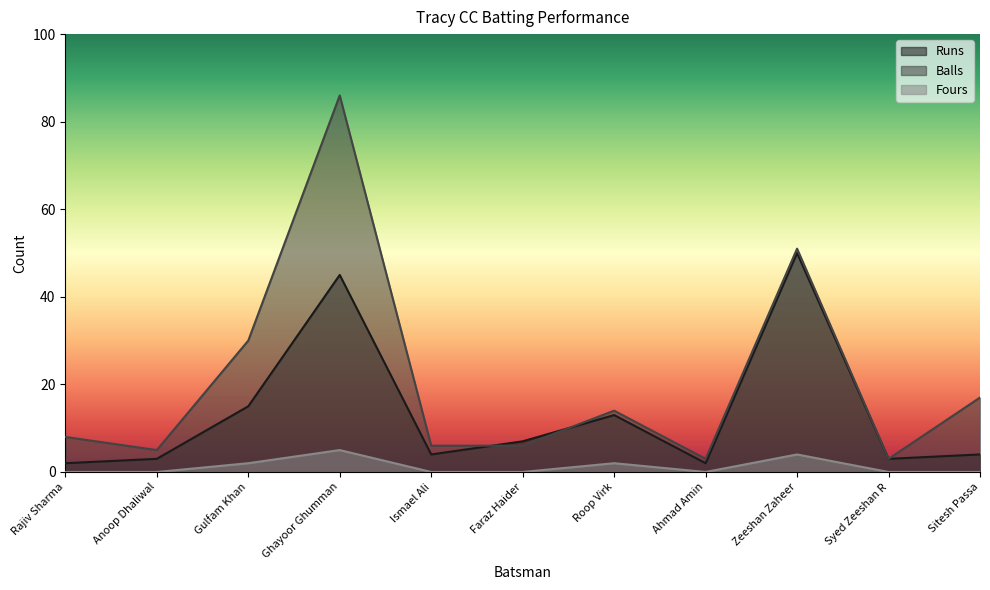

Reading left to right, list all the values displayed in this chart.

Runs: 2	3	15	45	4	7	13	2	50	3	4
Balls: 8	5	30	86	6	6	14	3	51	3	17
Fours: 0	0	2	5	0	0	2	0	4	0	0